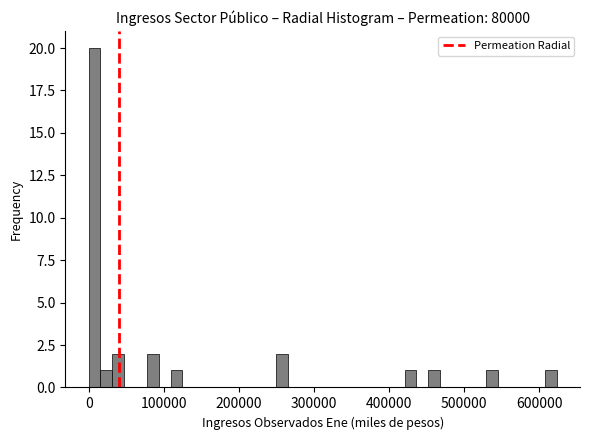

Around what value on the x-axis is the tallest bar? Give the approximate position of its centre, as read against the axis.

10000